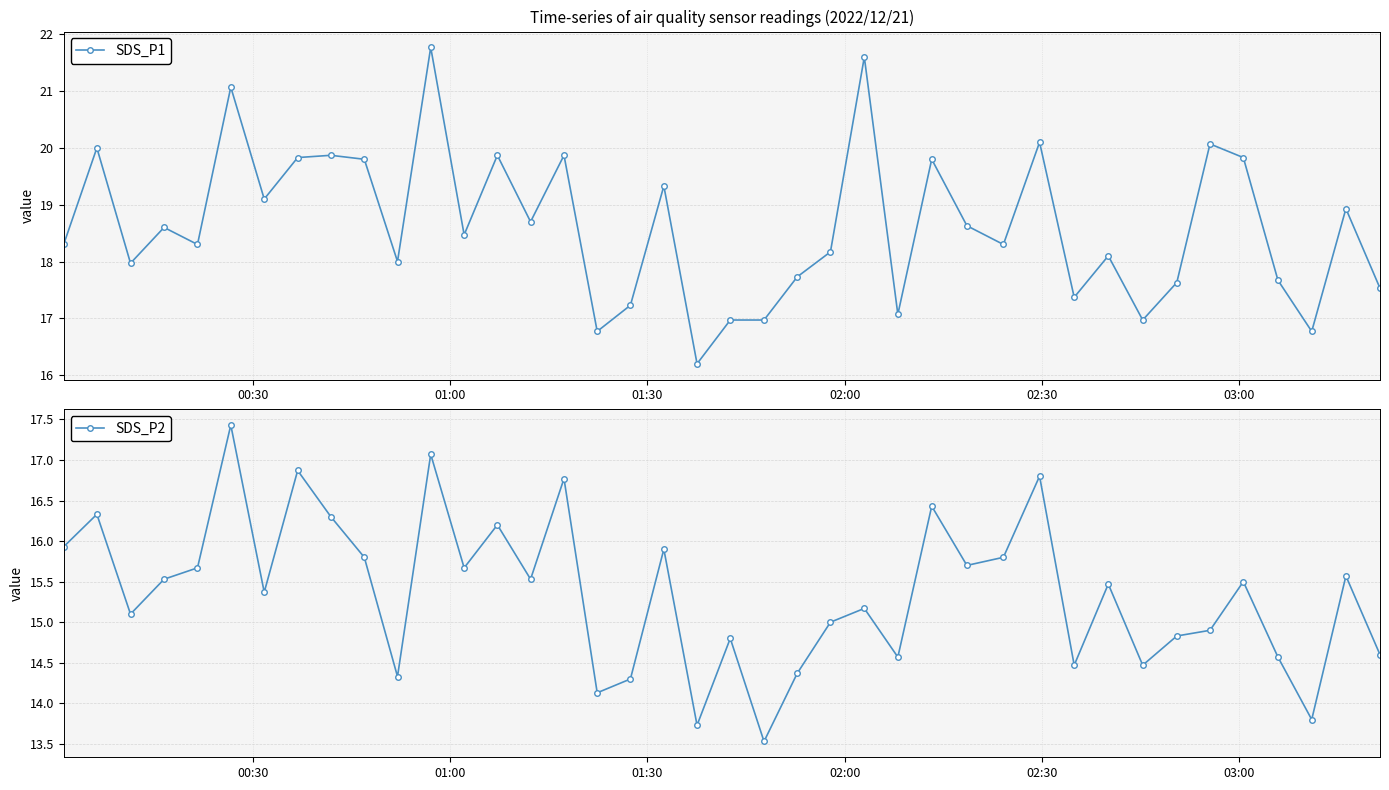

Reading left to right, list all the values displayed in this chart.

SDS_P1: 18.3	20.0	18.0	18.6	18.3	21.1	19.1	19.8	19.9	19.8	18.0	21.8	18.5	19.9	18.7	19.9	16.8	17.2	19.3	16.2	17.0	17.0	17.7	18.2	21.6	17.1	19.8	18.6	18.3	20.1	17.4	18.1	17.0	17.6	20.1	19.8	17.7	16.8	18.9	17.5
SDS_P2: 15.9	16.3	15.1	15.5	15.7	17.4	15.4	16.9	16.3	15.8	14.3	17.1	15.7	16.2	15.5	16.8	14.1	14.3	15.9	13.7	14.8	13.5	14.4	15.0	15.2	14.6	16.4	15.7	15.8	16.8	14.5	15.5	14.5	14.8	14.9	15.5	14.6	13.8	15.6	14.6